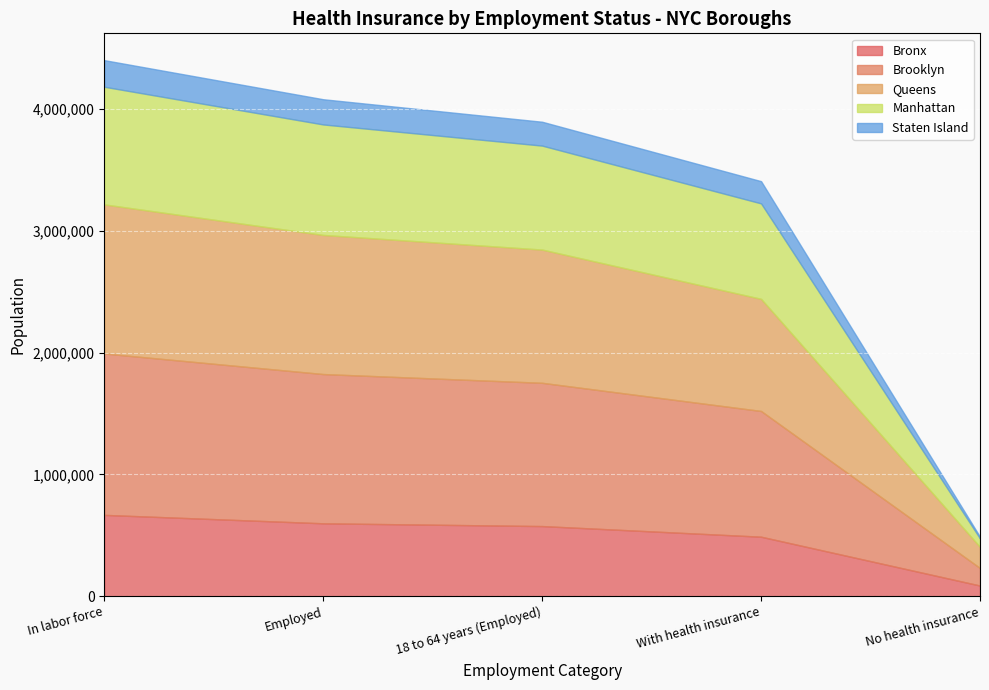

The value of Bronx at With health insurance is 488588. True or false?

True